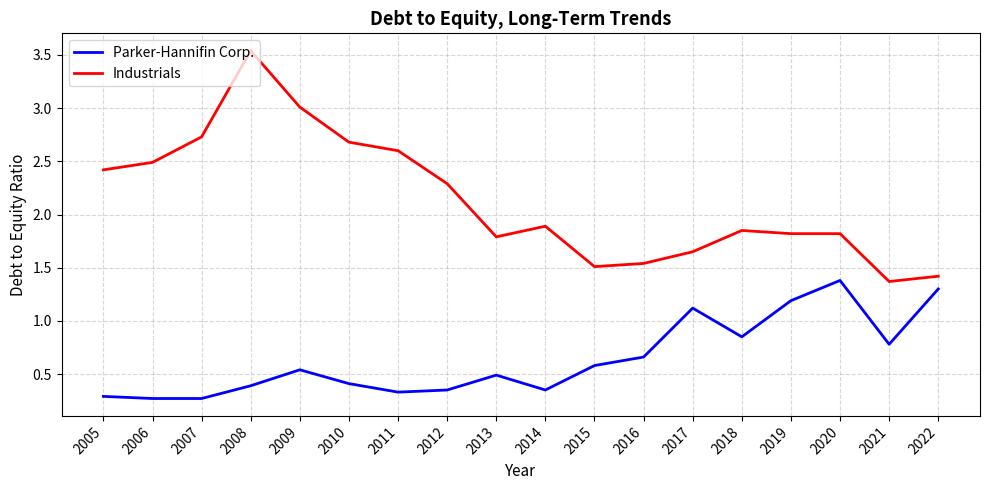

List the series in order of their peak value, highest first.

Industrials, Parker-Hannifin Corp.